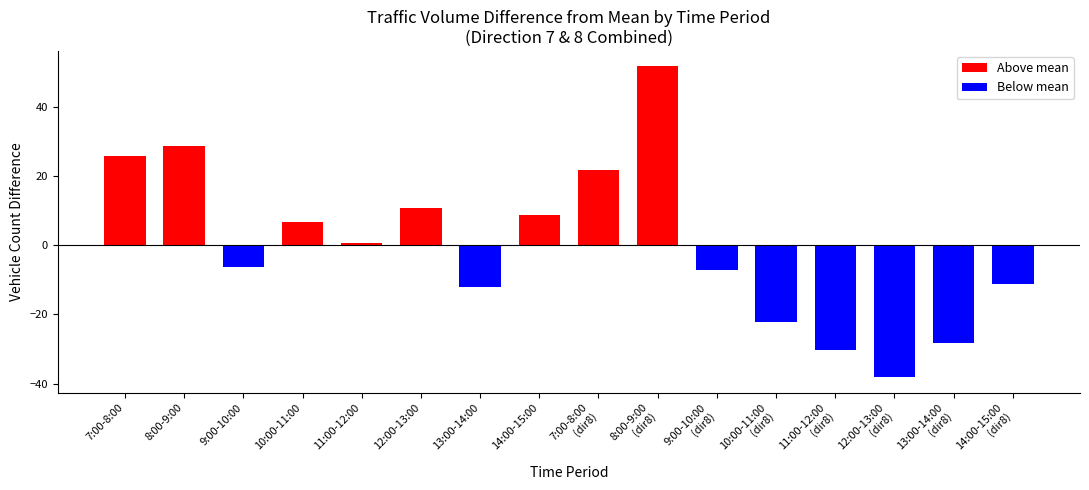

What is the difference between the maximum and second lowest values?

82.0